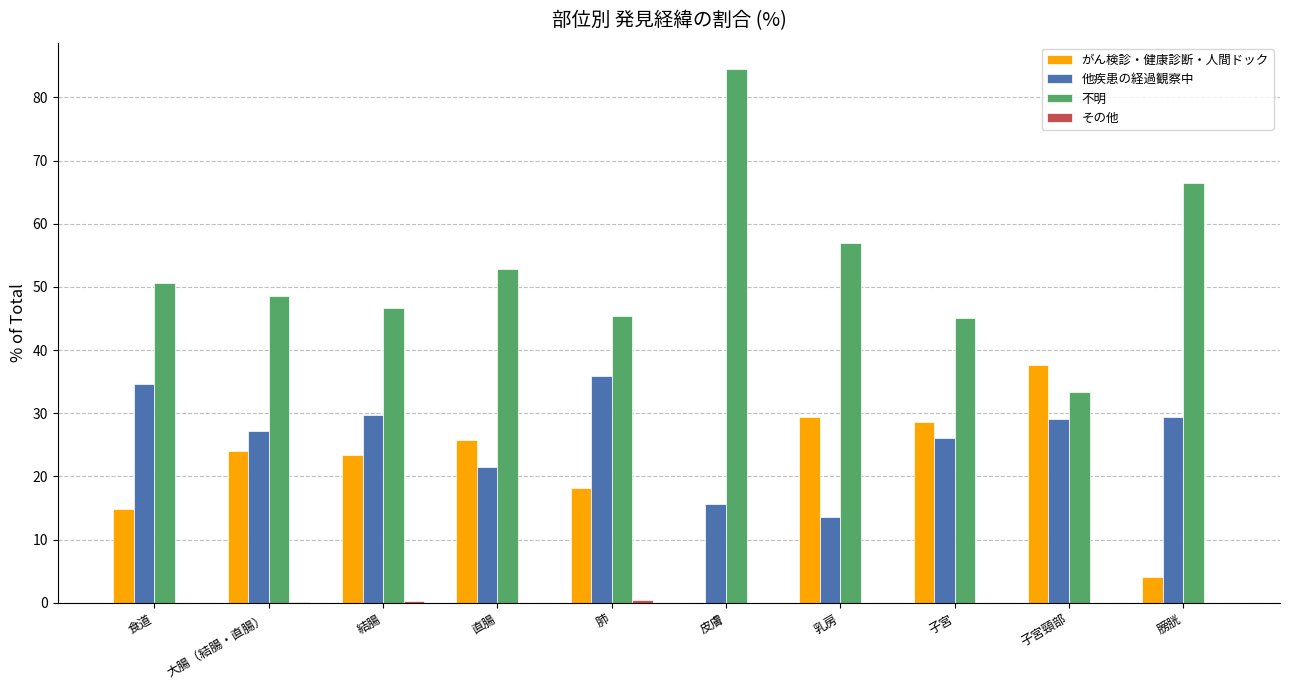

Are the bars grouped side by side (vs. stacked)?

Yes